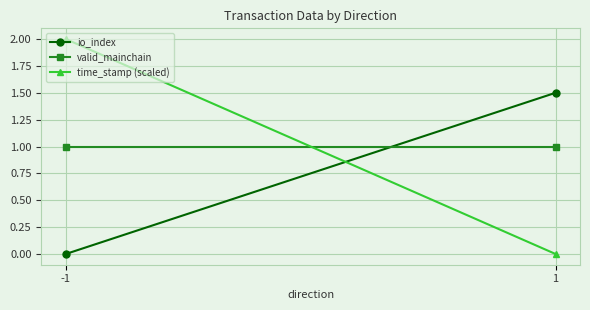

What is the value of the time_stamp (scaled) point at the 1st from the left?

2.0